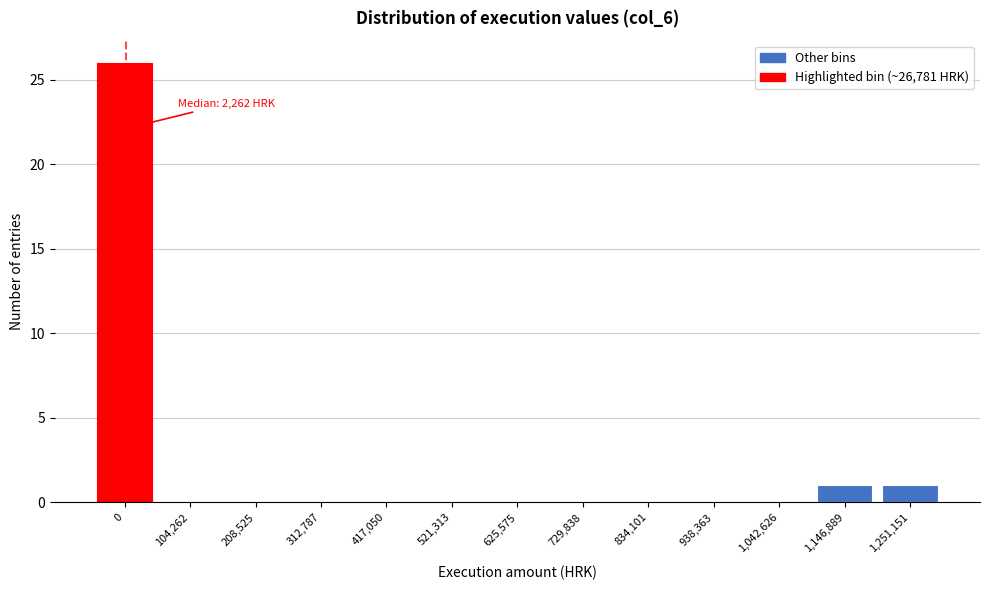

Reading right to left, extract all data points from this chart.

1,251,151=1	1,146,889=1	1,042,626=0	938,363=0	834,101=0	729,838=0	625,575=0	521,313=0	417,050=0	312,787=0	208,525=0	104,262=0	0=26